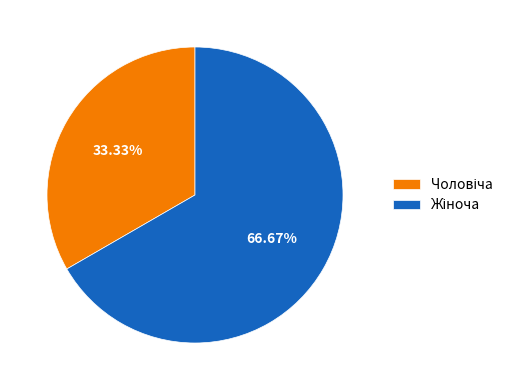

Is there any slice that represents more than half of the pie?

Yes